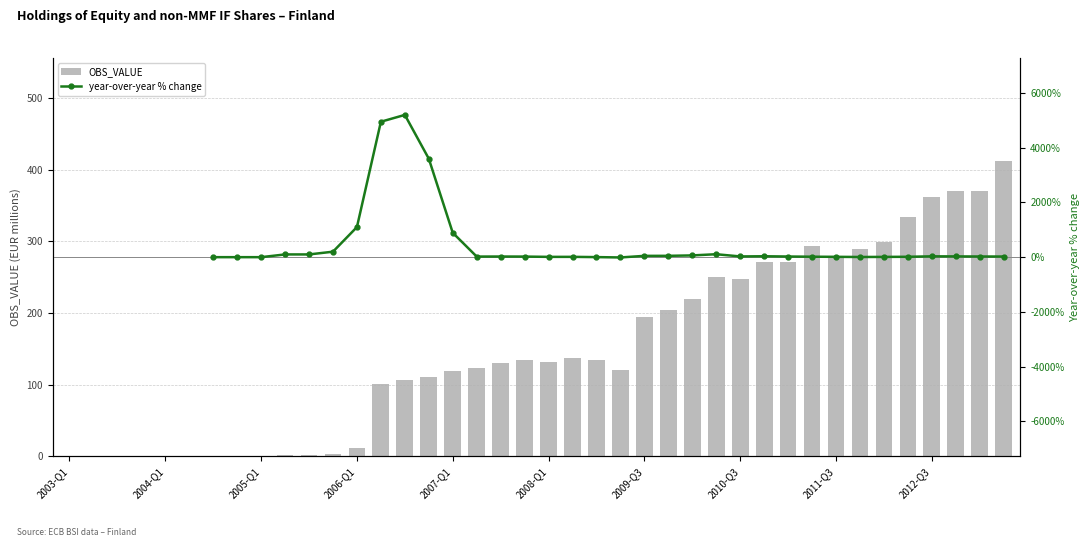

Rank the categories by value from highest to lowest.

2013-Q2, 2013-Q1, 2012-Q4, 2012-Q3, 2012-Q2, 2012-Q1, 2011-Q2, 2011-Q4, 2011-Q3, 2010-Q4, 2011-Q1, 2010-Q2, 2010-Q3, 2010-Q1, 2009-Q4, 2009-Q3, 2008-Q2, 2007-Q4, 2008-Q3, 2008-Q1, 2007-Q3, 2007-Q2, 2008-Q4, 2007-Q1, 2006-Q4, 2006-Q3, 2006-Q2, 2006-Q1, 2005-Q4, 2005-Q2, 2005-Q3, 2003-Q3, 2003-Q4, 2004-Q1, 2004-Q2, 2004-Q3, 2004-Q4, 2005-Q1, 2003-Q1, 2003-Q2